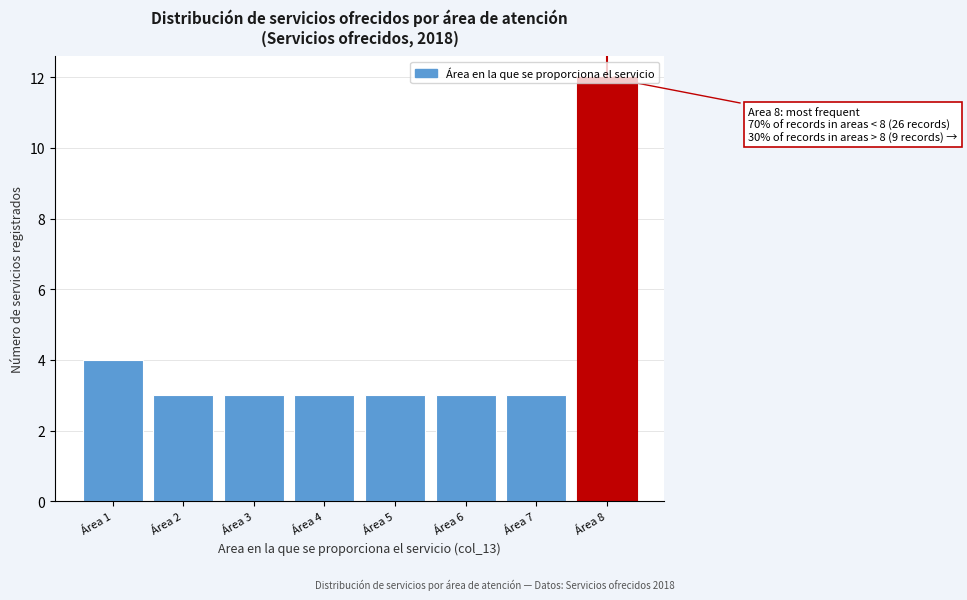

Which range on the x-axis has the tallest bar?

7.5 to 8.5